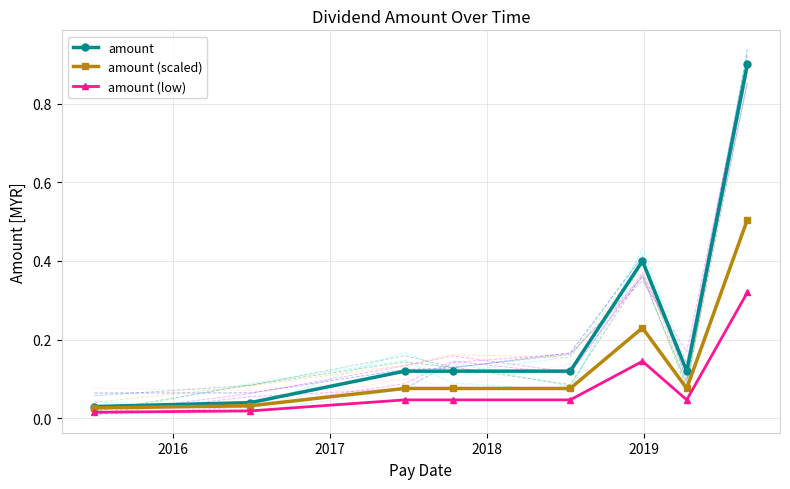

What is the highest value of the amount (scaled) series?

0.5